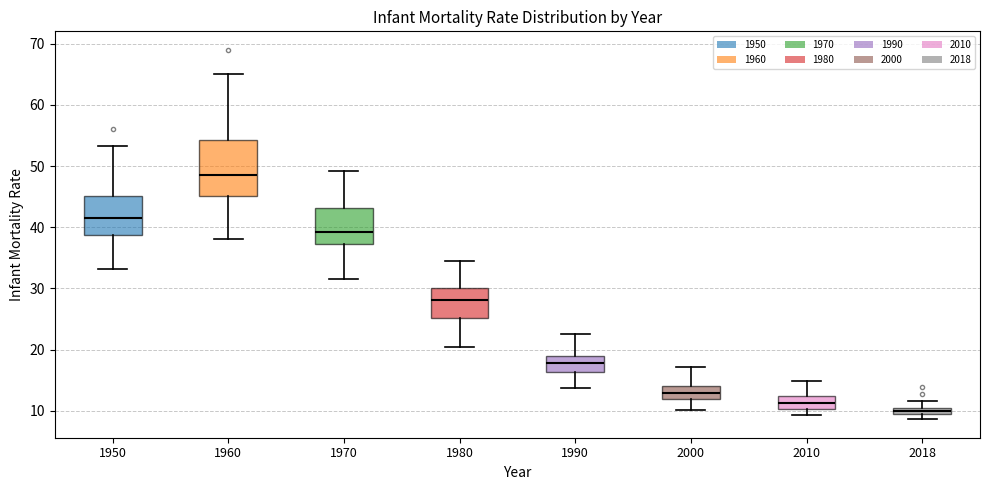

Comparing the boxes themselves (not the whiskers), which one is the tallest?

1960